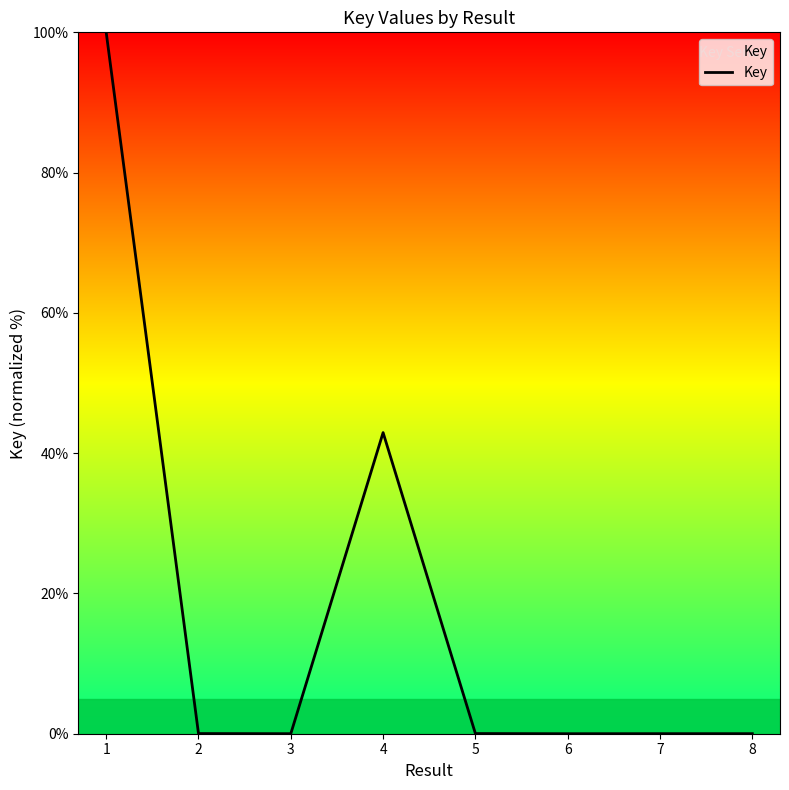

Count the number of data series in this chart.

1